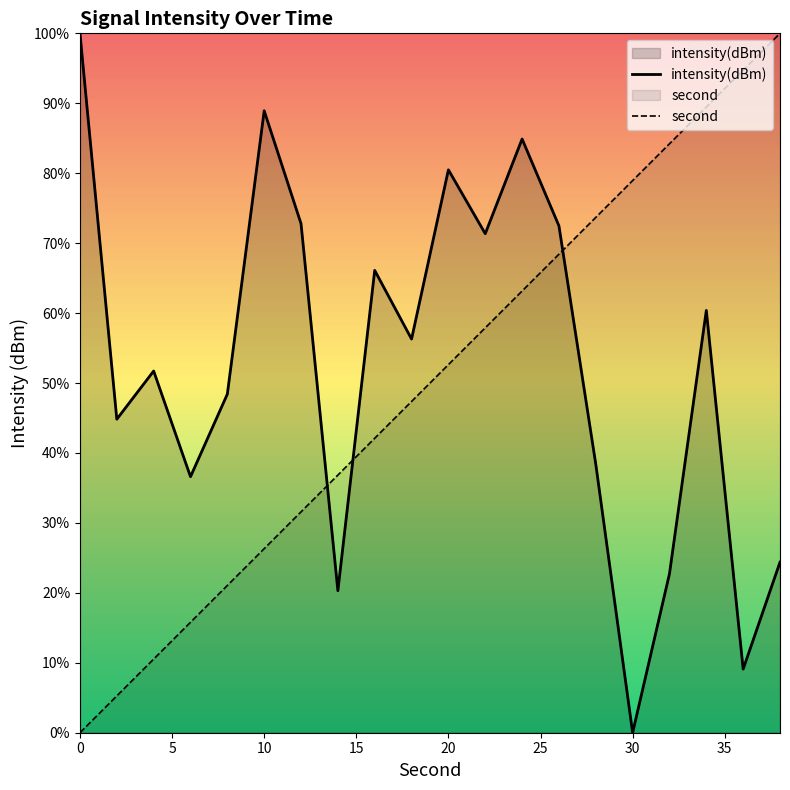

Which category has the lowest value in the intensity(dBm) series?

30